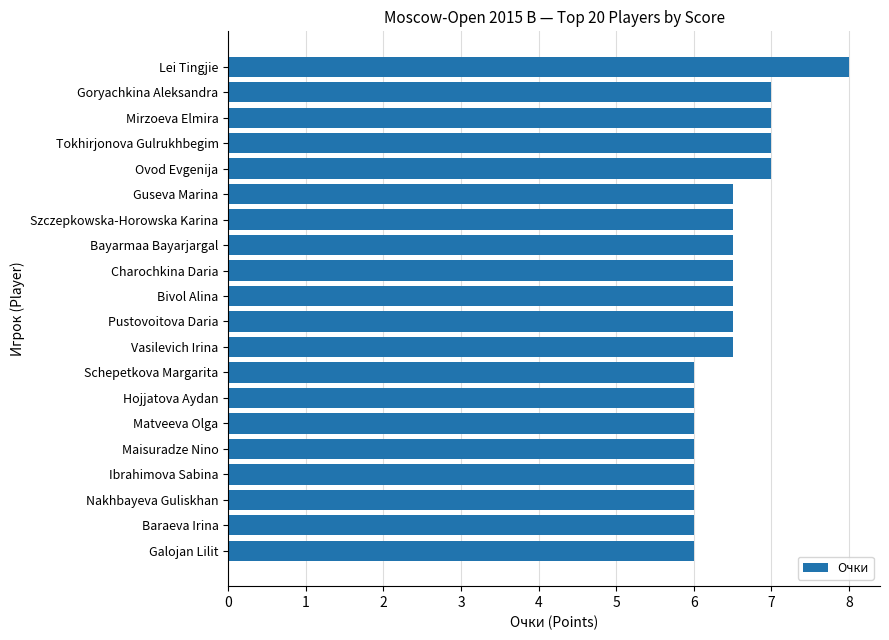

What is the ratio of the value at Mirzoeva Elmira to the value at Galojan Lilit?

1.2